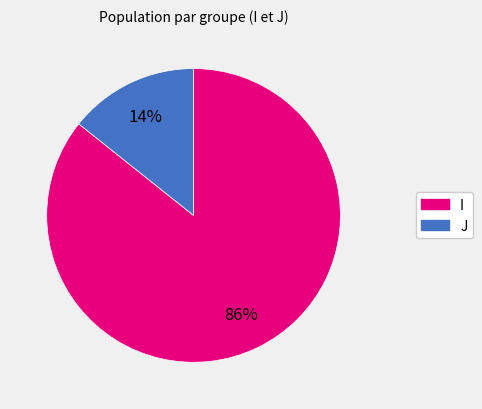

Approximately how many times larger is the value at J compared to I?

0.2